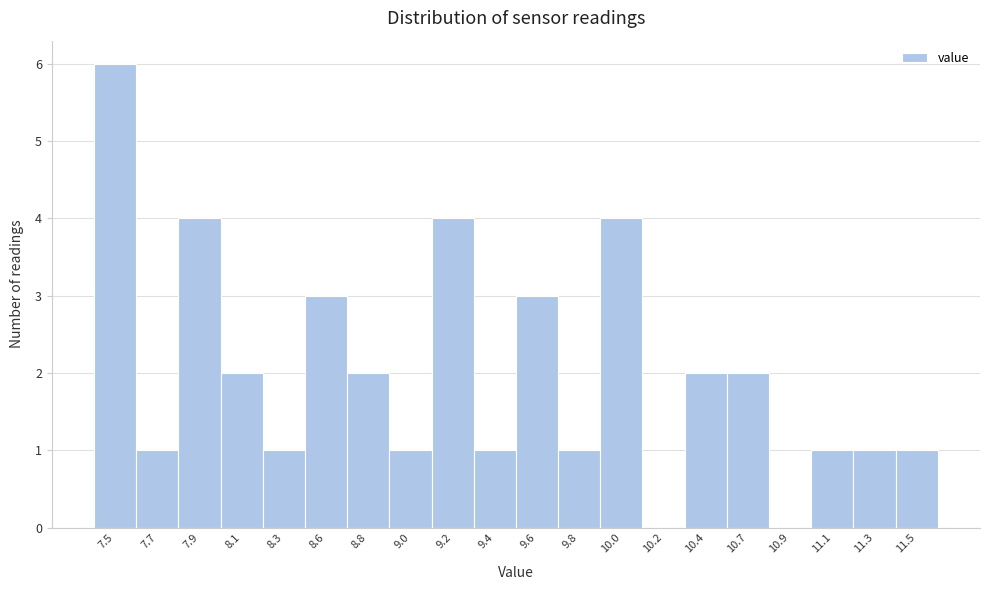

Reading left to right, transcribe this chart: for each bar, give the range it covers on the x-axis and its height. Neither the bar edges nor the heights are printed on the chart, so give them approximately, as read against the axes.

7.40 to 7.61: 6
7.61 to 7.82: 1
7.82 to 8.03: 4
8.03 to 8.24: 2
8.24 to 8.45: 1
8.45 to 8.66: 3
8.66 to 8.87: 2
8.87 to 9.08: 1
9.08 to 9.29: 4
9.29 to 9.50: 1
9.50 to 9.71: 3
9.71 to 9.92: 1
9.92 to 10.13: 4
10.13 to 10.34: 0
10.34 to 10.55: 2
10.55 to 10.76: 2
10.76 to 10.97: 0
10.97 to 11.18: 1
11.18 to 11.39: 1
11.39 to 11.60: 1